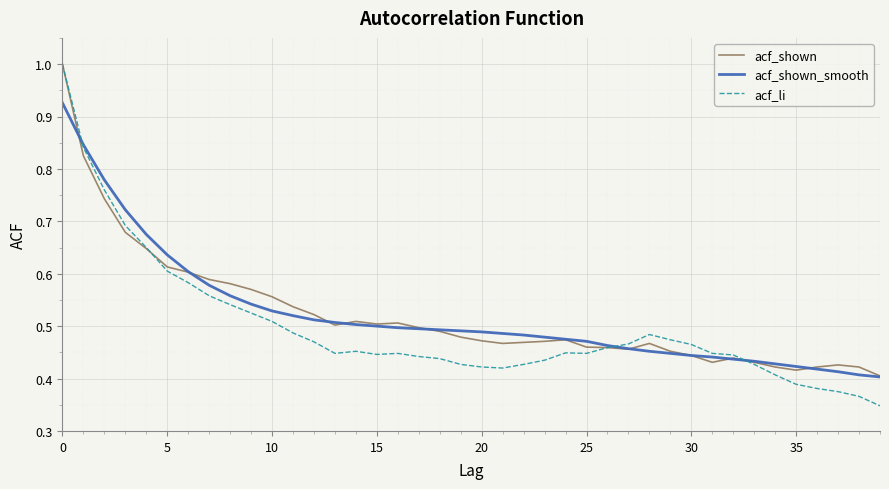

What is the maximum value shown in the chart?

1.0